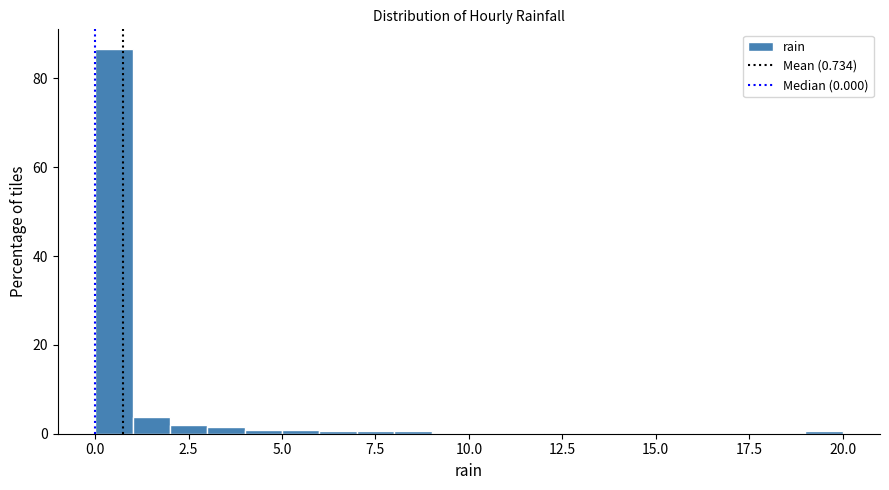

Read against the x-axis, roughly where is the centre of the tallest bar?

0.5